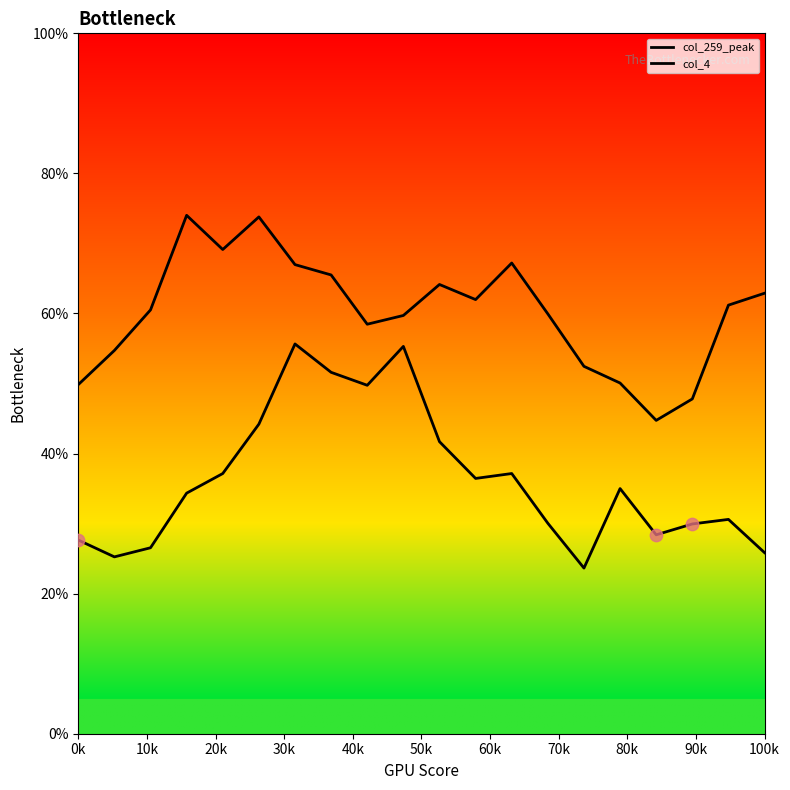

Which series has the largest total across all categories?

col_259_peak